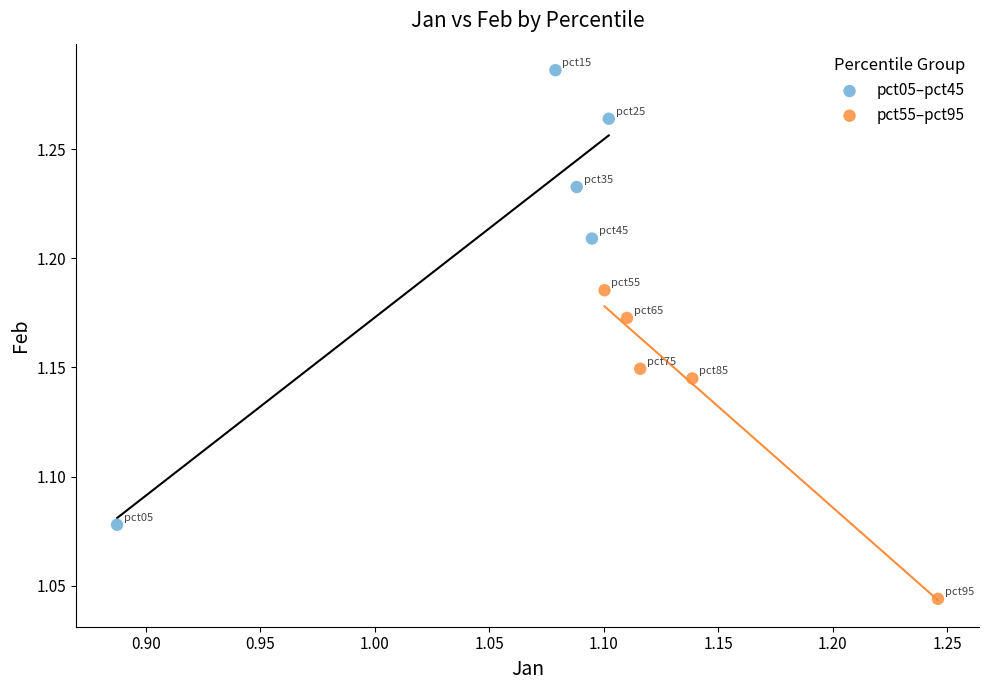

Which series has the largest Y range (max minus min)?

pct05–pct45